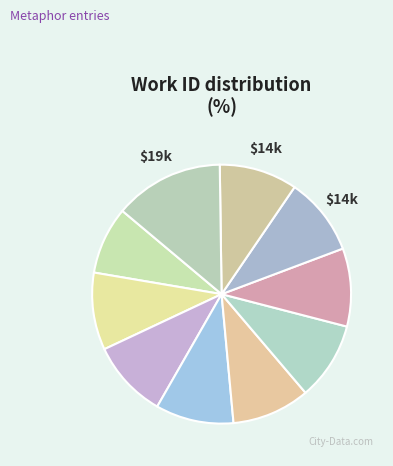

How many segments does this pie chart have?

10